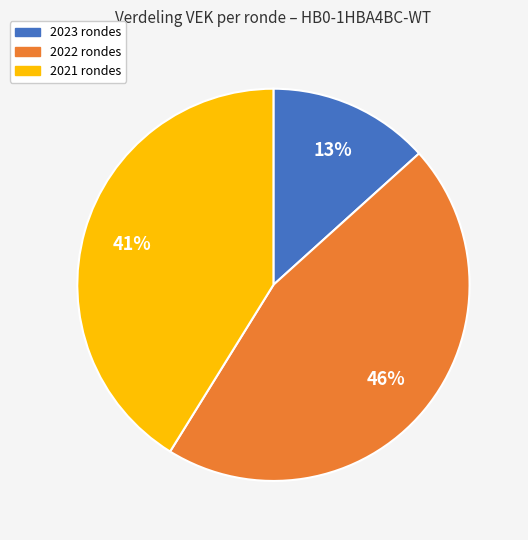

Between 2023 rondes and 2021 rondes, which is larger?

2021 rondes